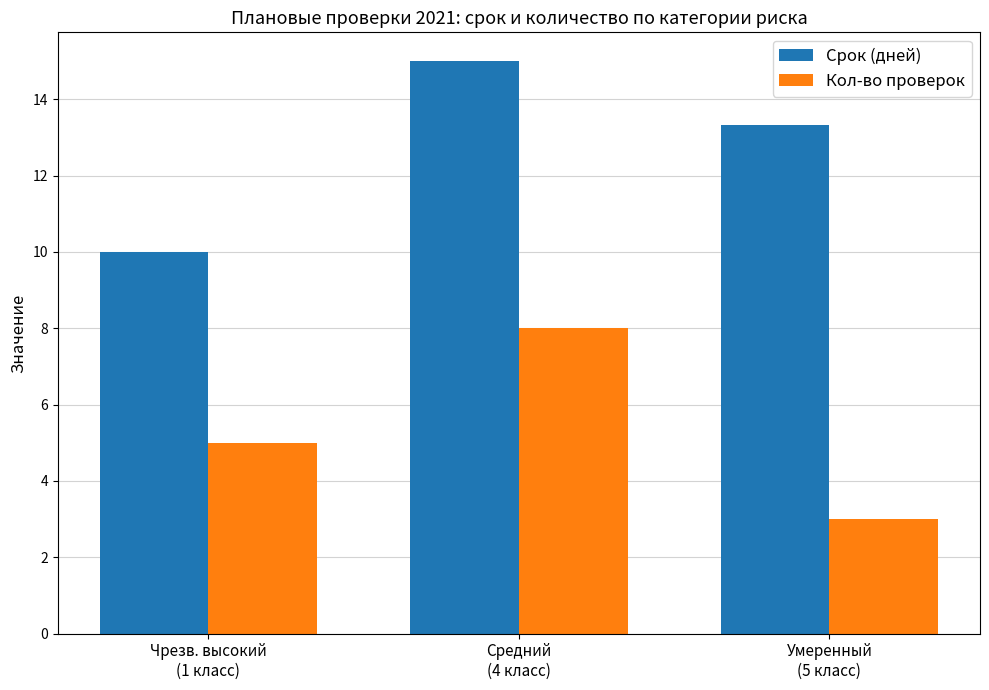

What are all the series names shown in the legend?

Срок (дней), Кол-во проверок